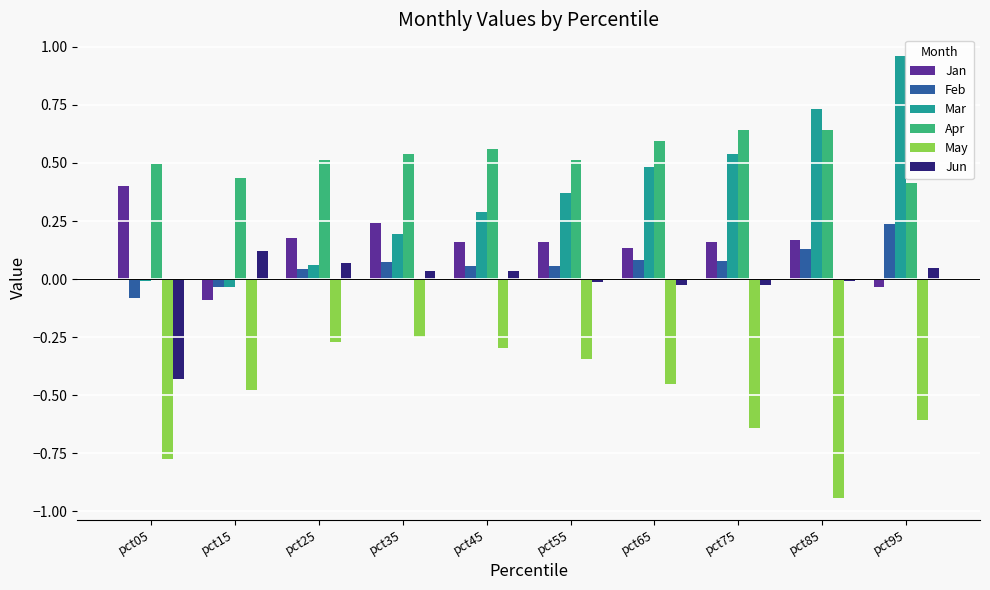

How many distinct data groups are displayed?

6